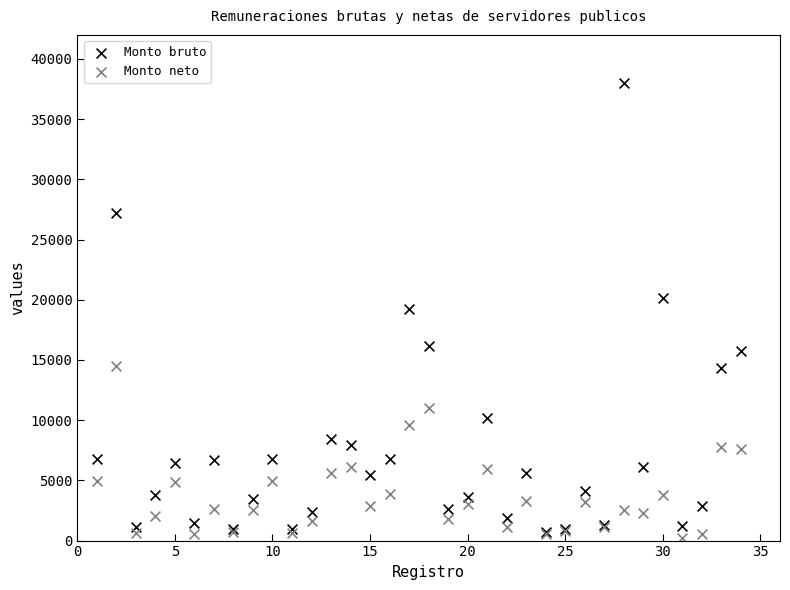

What are all the series names shown in the legend?

Monto bruto, Monto neto